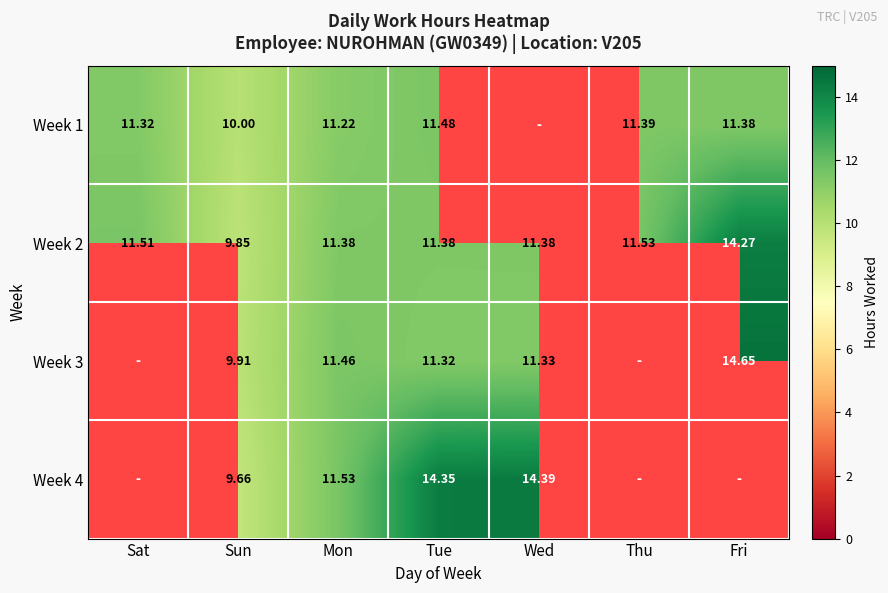

True or false: Week 2 has a value of 25.1 at Fri.

False